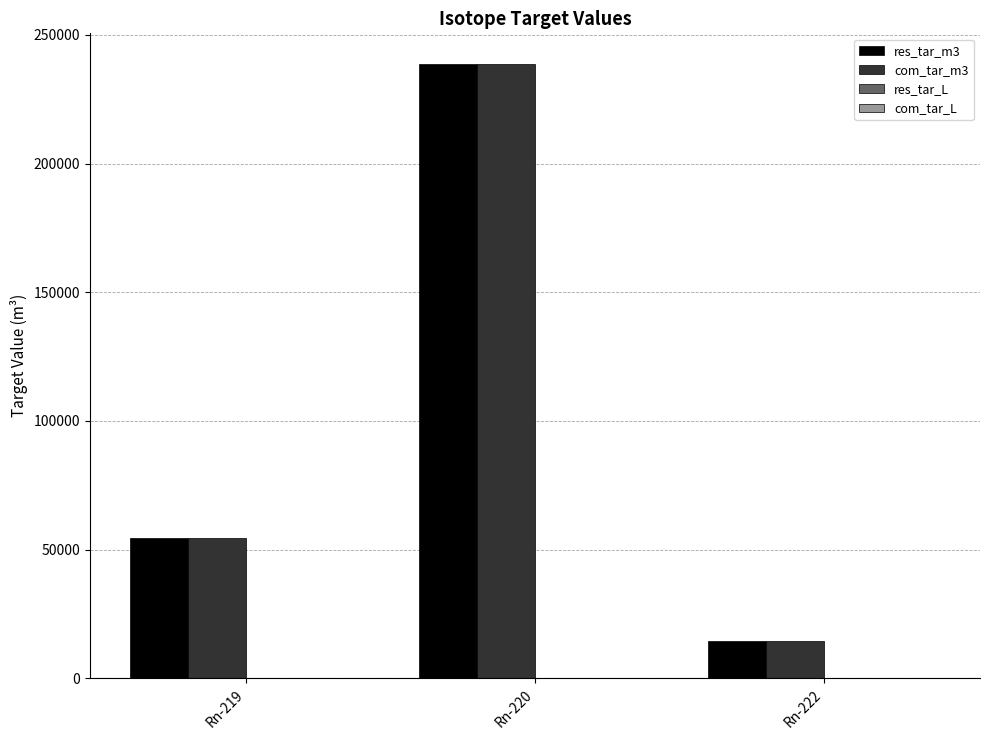

At which category is the sum across all series the highest?

Rn-220